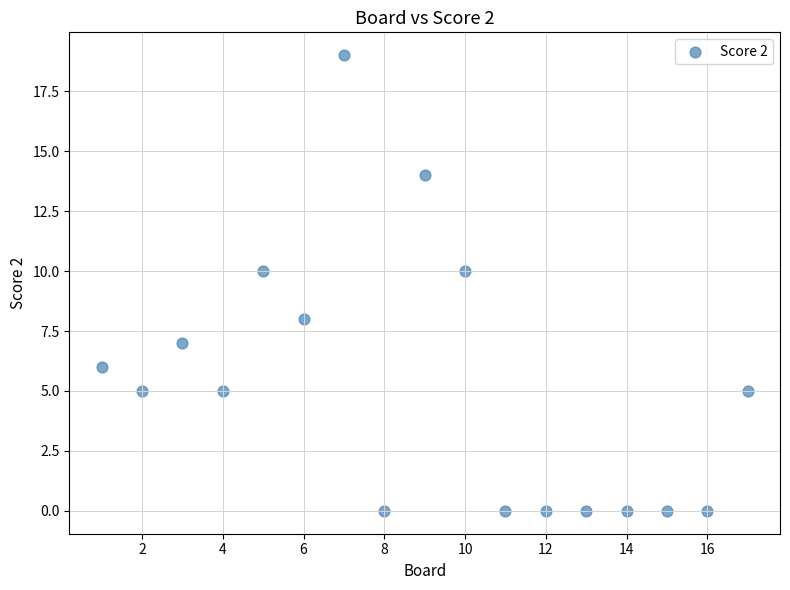

What is the range of Y values (max minus min)?

19